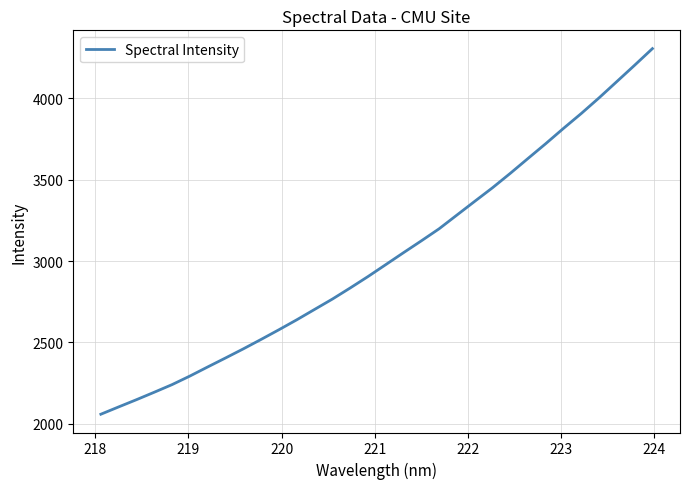

How many values are below 2977?

16